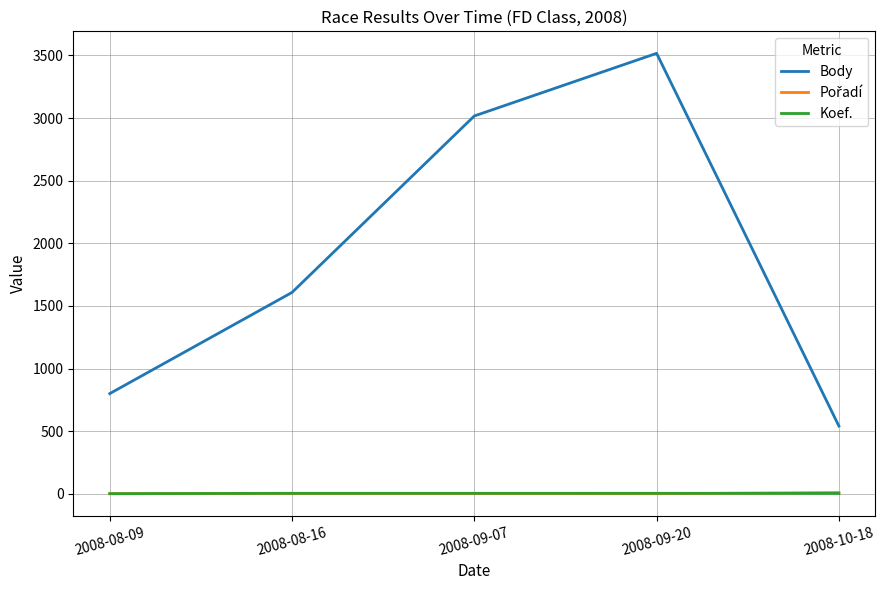

True or false: Koef. and Body intersect in this chart.

False